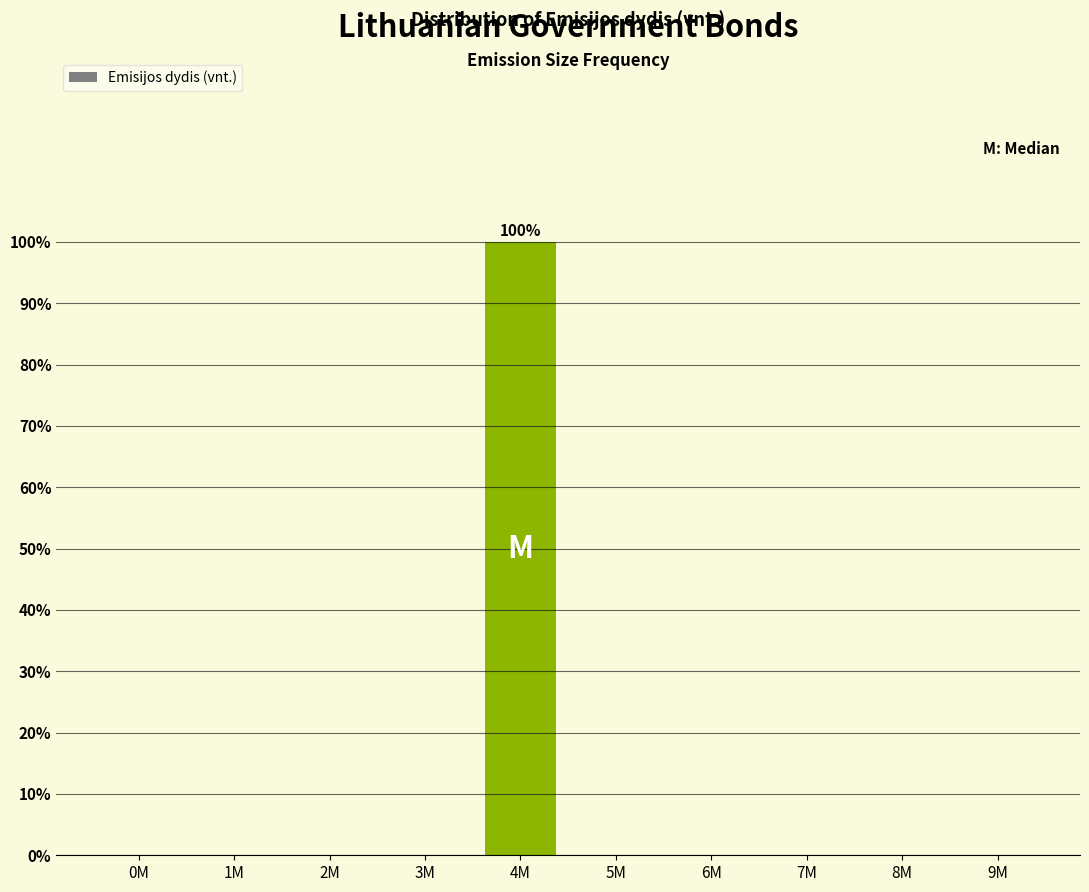

Reading left to right, transcribe all the data shown in this chart.

0M=0	1M=0	2M=0	3M=0	4M=100	5M=0	6M=0	7M=0	8M=0	9M=0